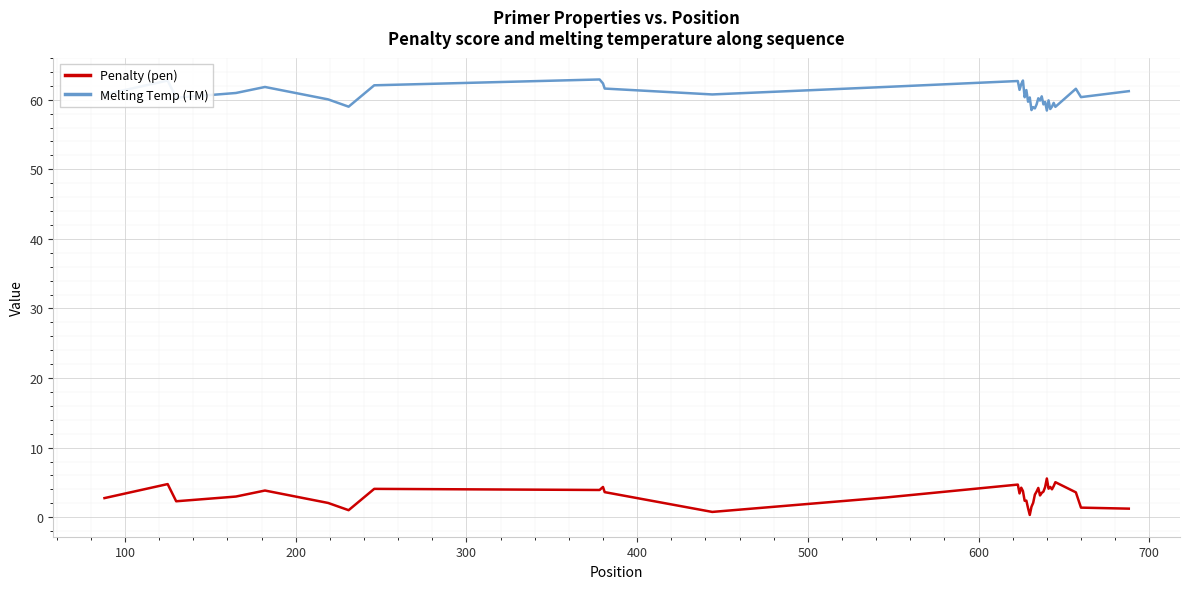

What is the difference between the maximum and minimum values in the Melting Temp (TM) series?

4.5